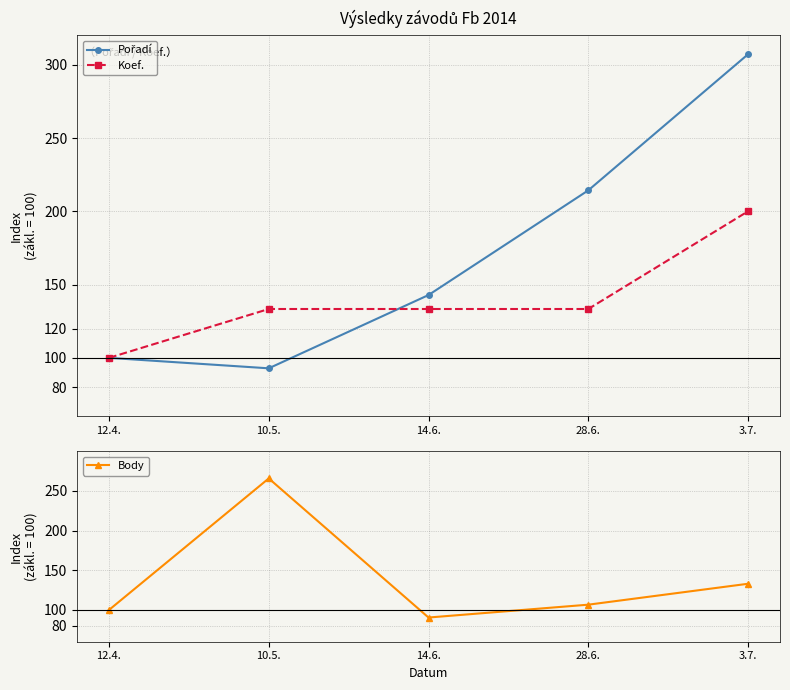

Rank the categories by Koef. value from highest to lowest.

3.7., 10.5., 14.6., 28.6., 12.4.